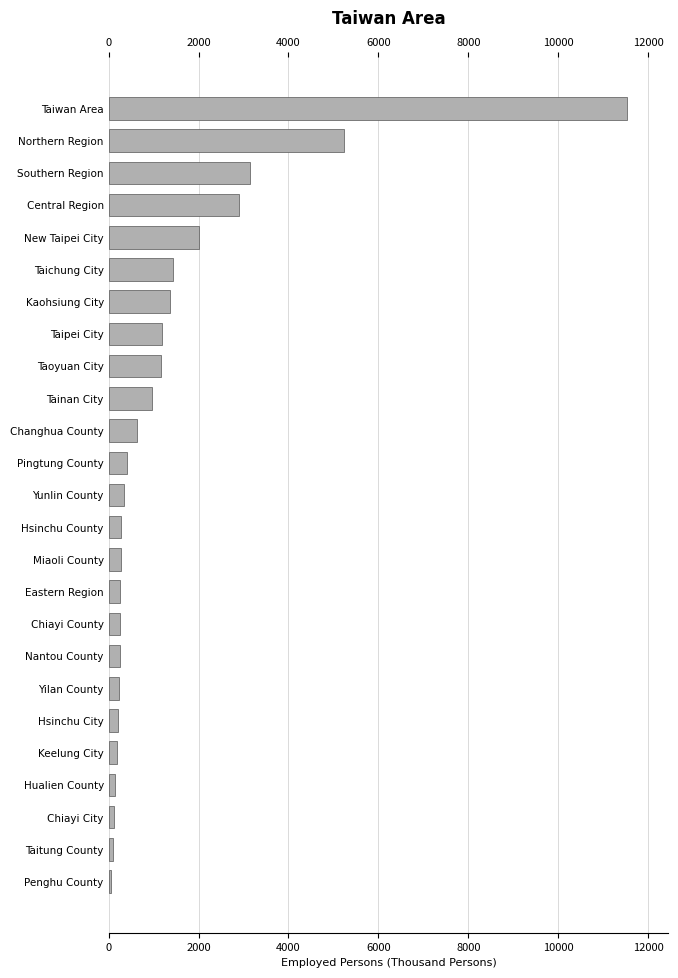

How many values exceed 333?

12